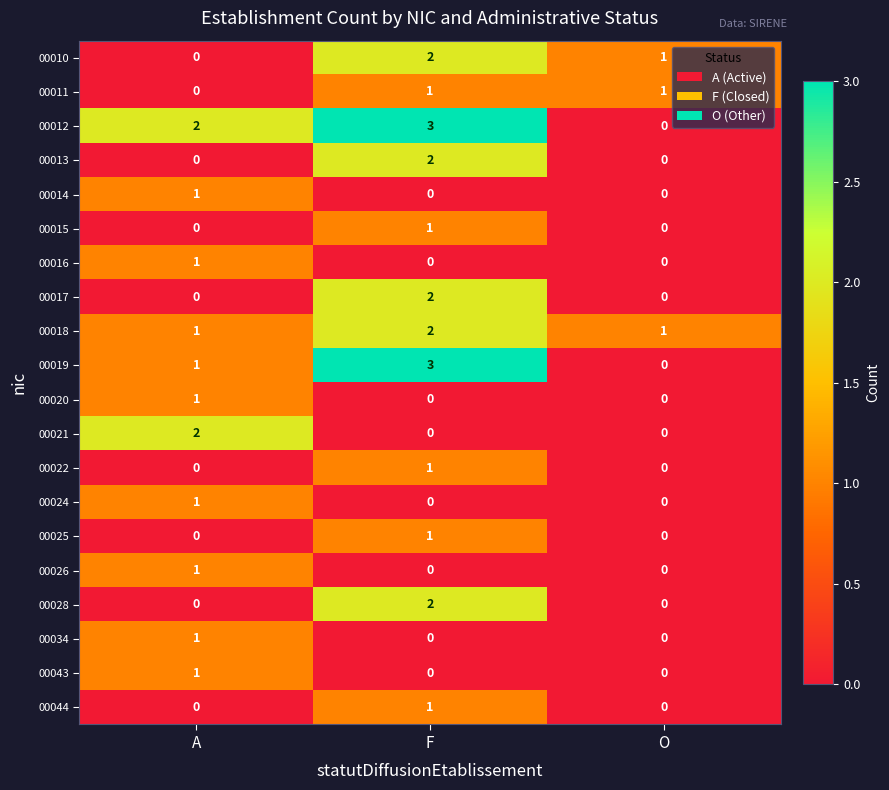

What is the spread (max minus min) of values at O?

1